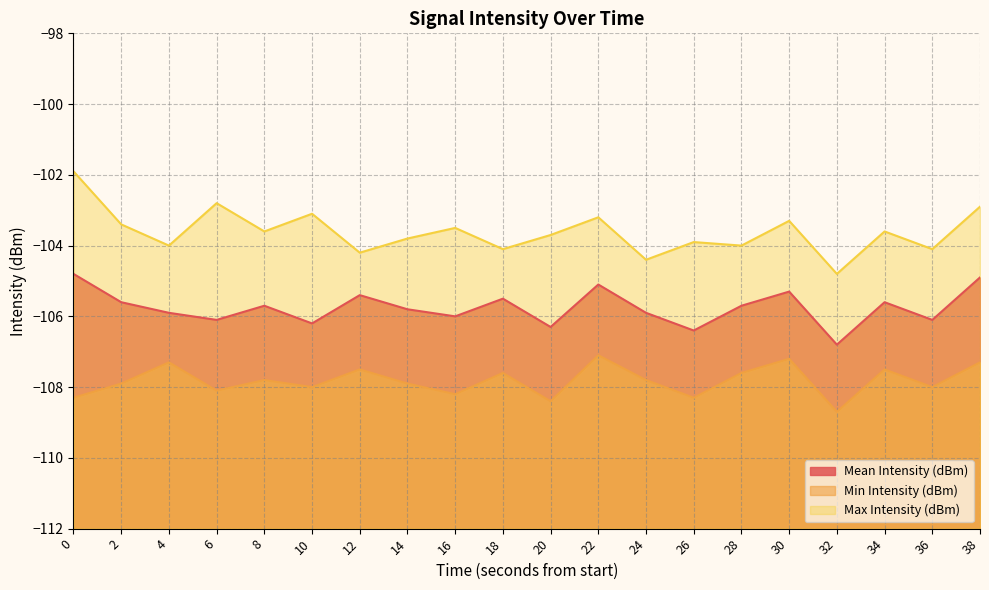

True or false: Min Intensity (dBm) and Mean Intensity (dBm) cross at least once.

False